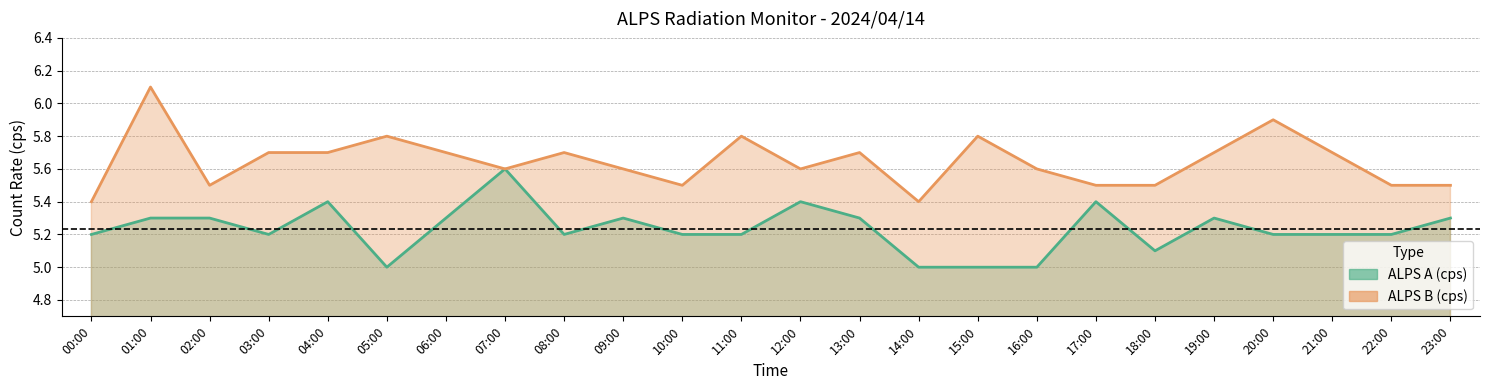

At which category is the sum across all series the highest?

01:00